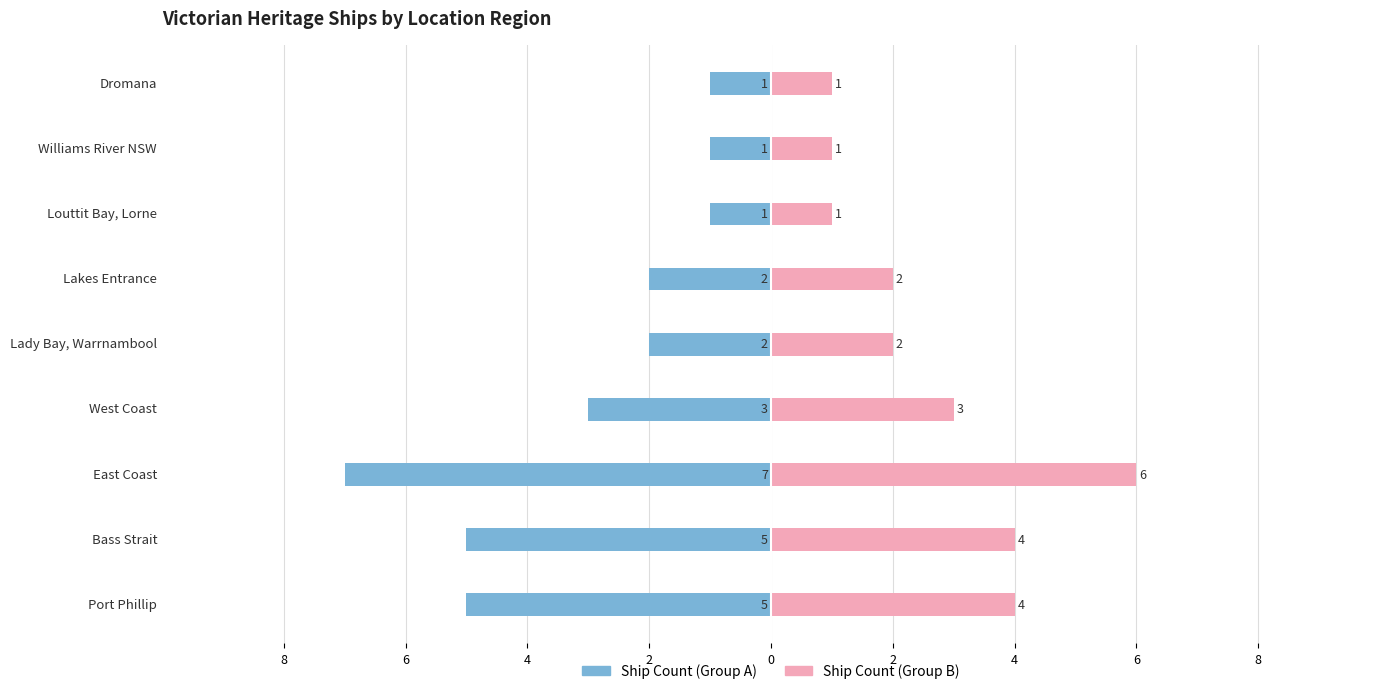

Count the Ship Count (Group A) values in the range -5 to -1.

8